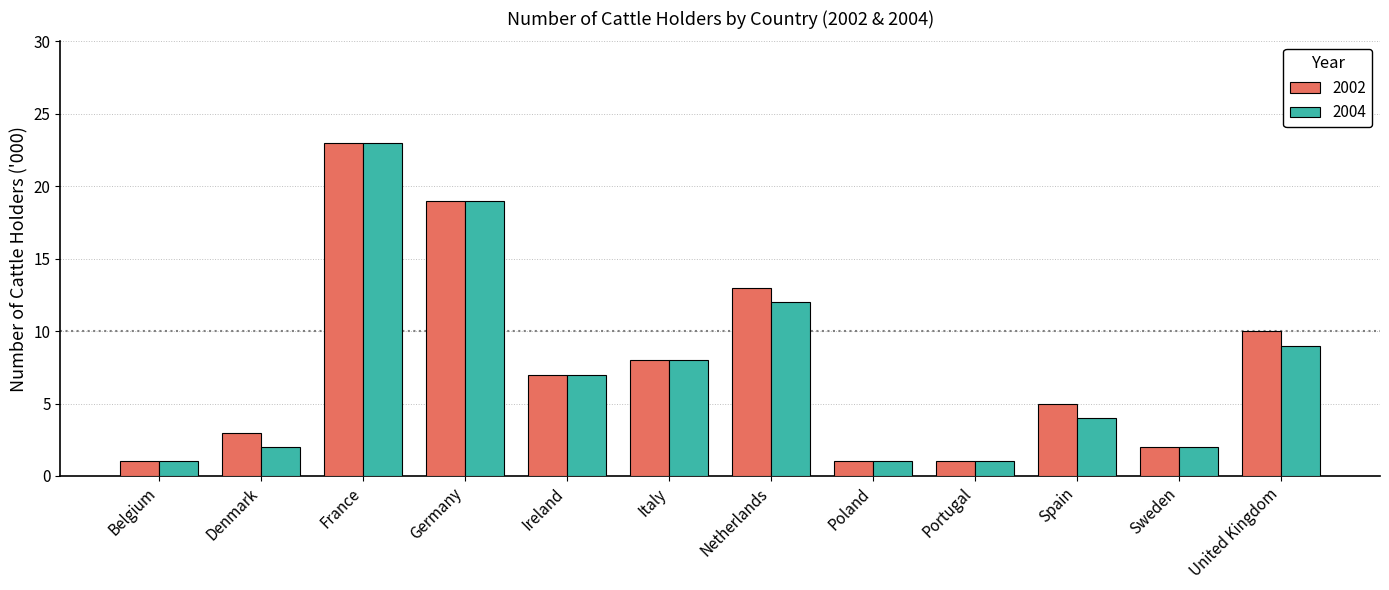

What is the minimum value shown in the chart?

1